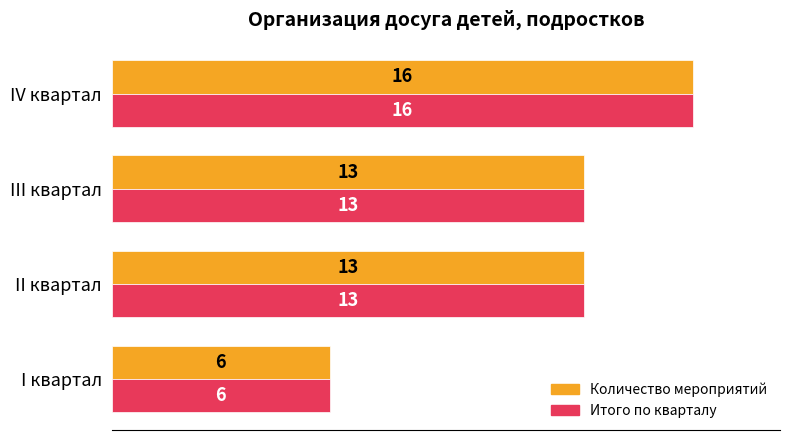

What is the greatest value displayed?

16